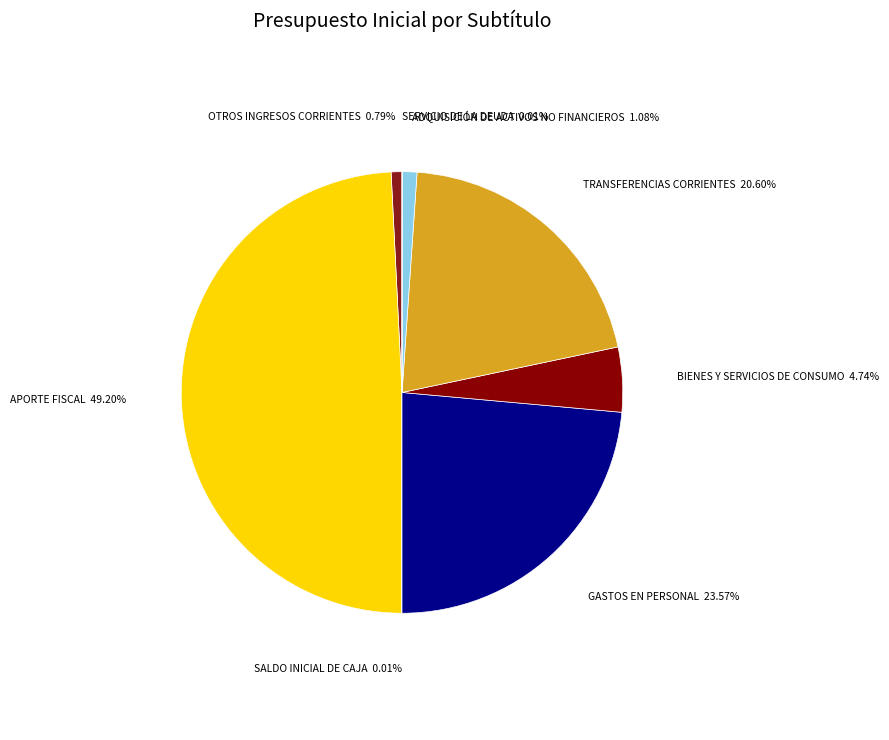

What percentage do OTROS INGRESOS CORRIENTES and ADQUISICIÓN DE ACTIVOS NO FINANCIEROS together represent?

1.9%